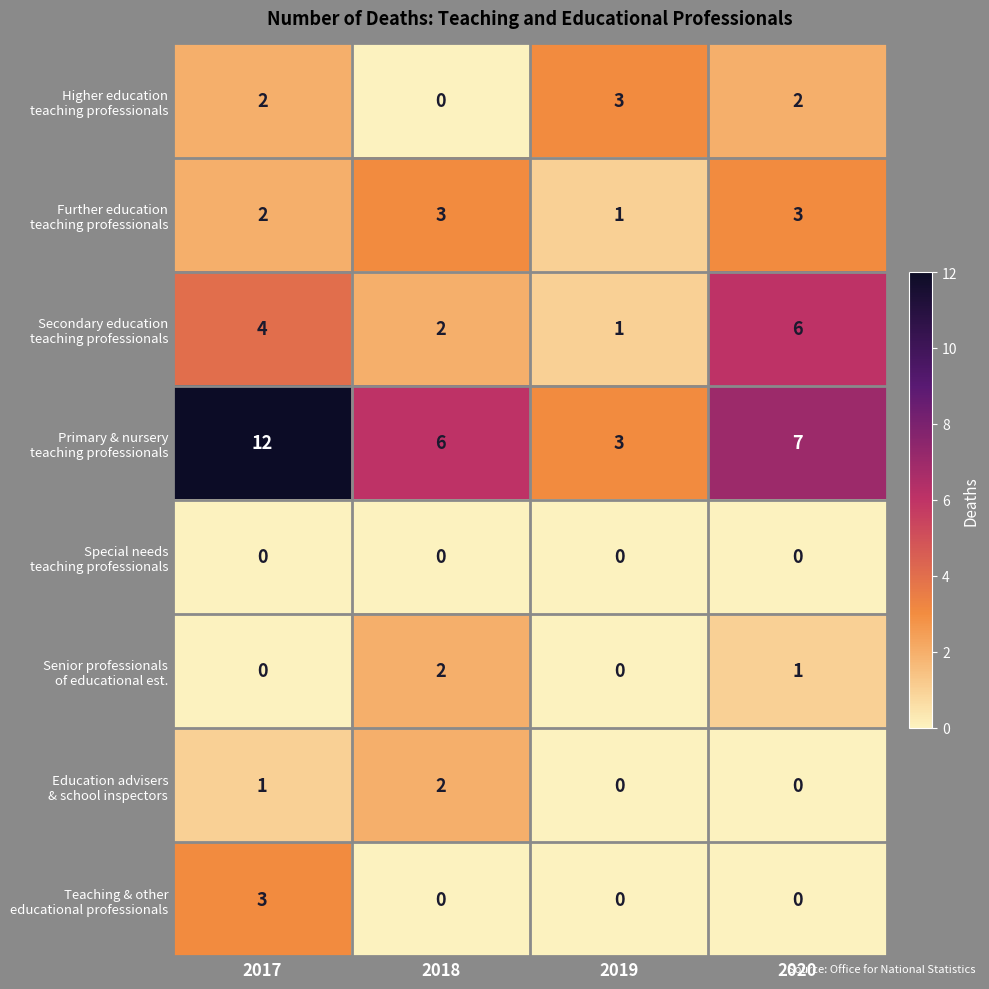

What is the total value across all series at 2018?

15